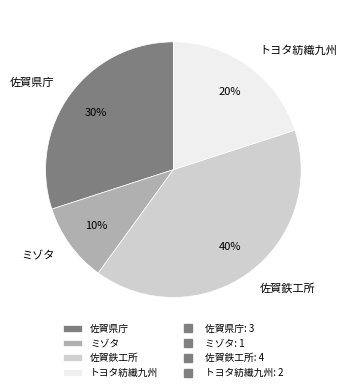

Approximately how many times larger is the value at トヨタ紡織九州 compared to ミゾタ?

2.0